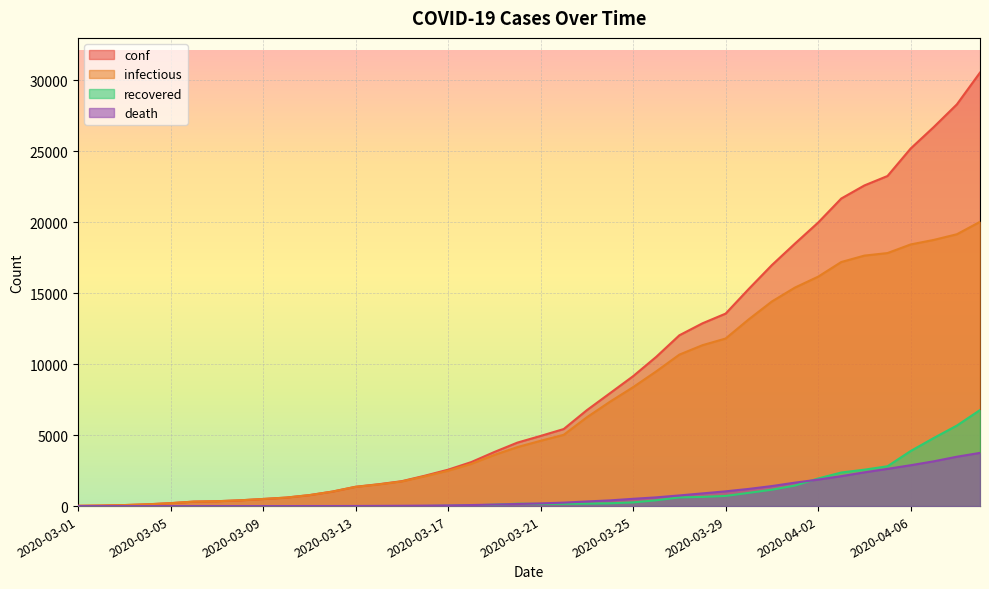

How many series are shown in this chart?

4